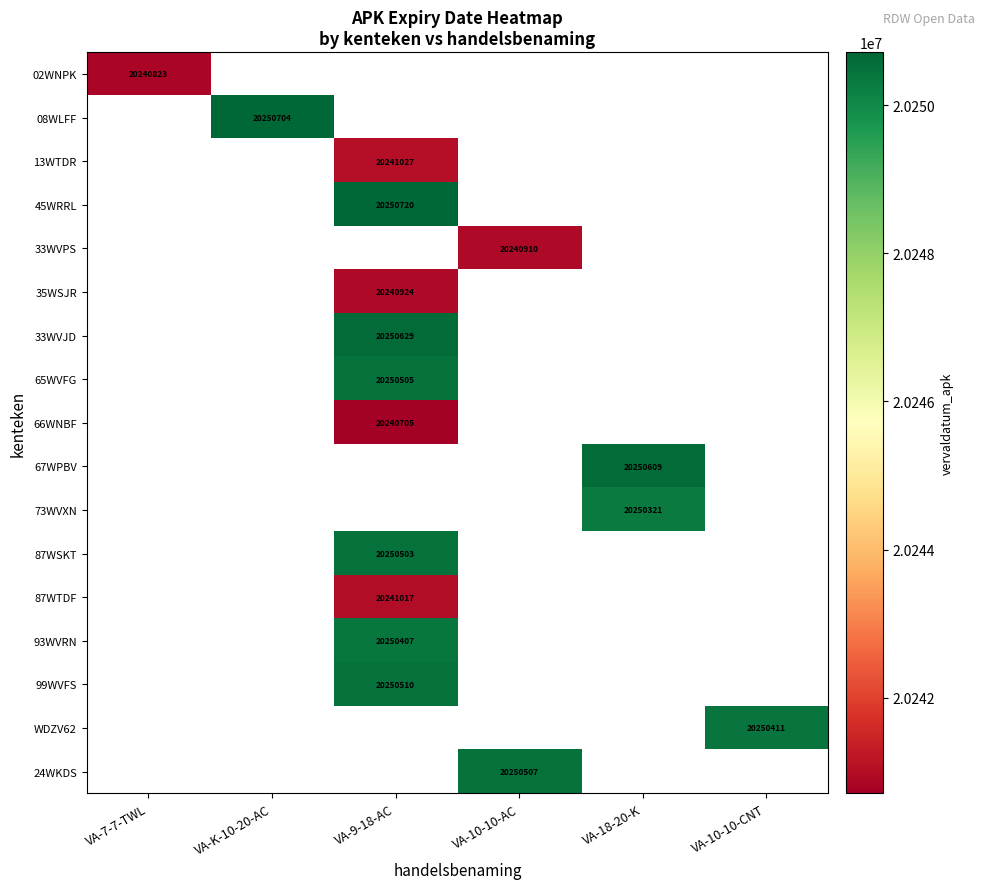

True or false: 87WTDF has a value of 29210780 at VA-9-18-AC.

False